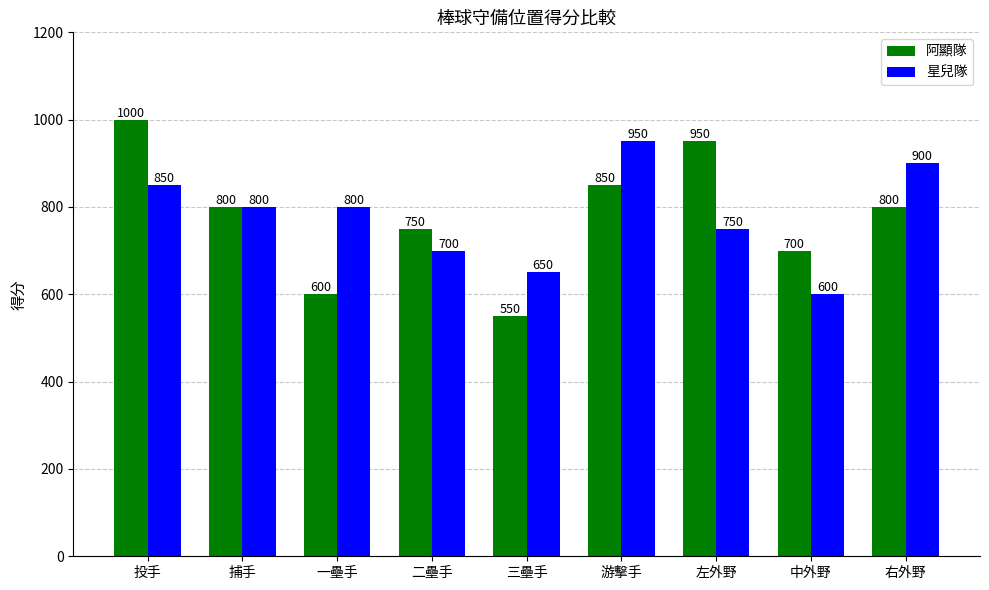

Rank the series by their maximum value, from lowest to highest.

星兒隊, 阿顯隊